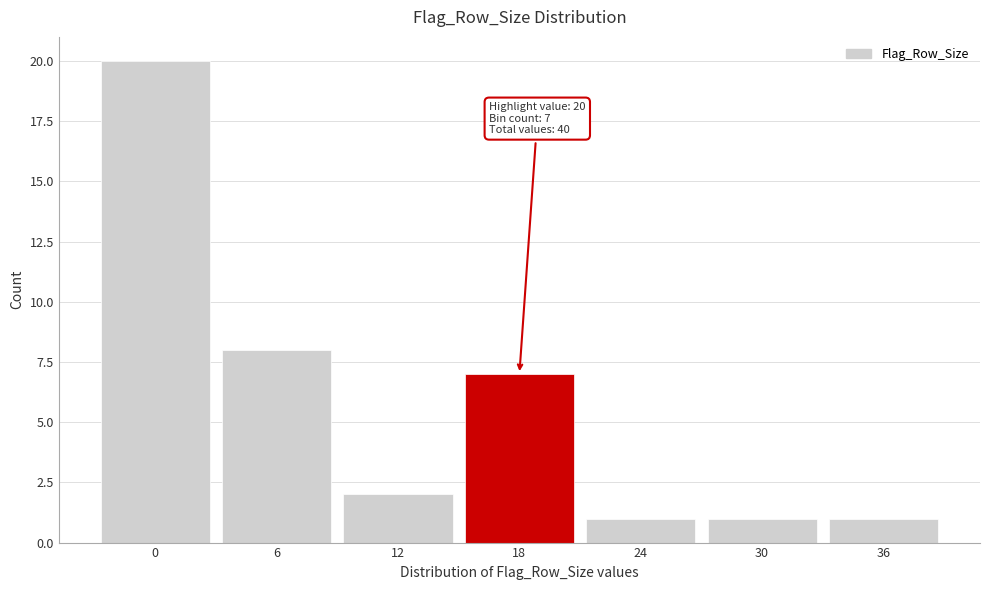

Reading left to right, list all the values displayed in this chart.

20	8	2	7	1	1	1